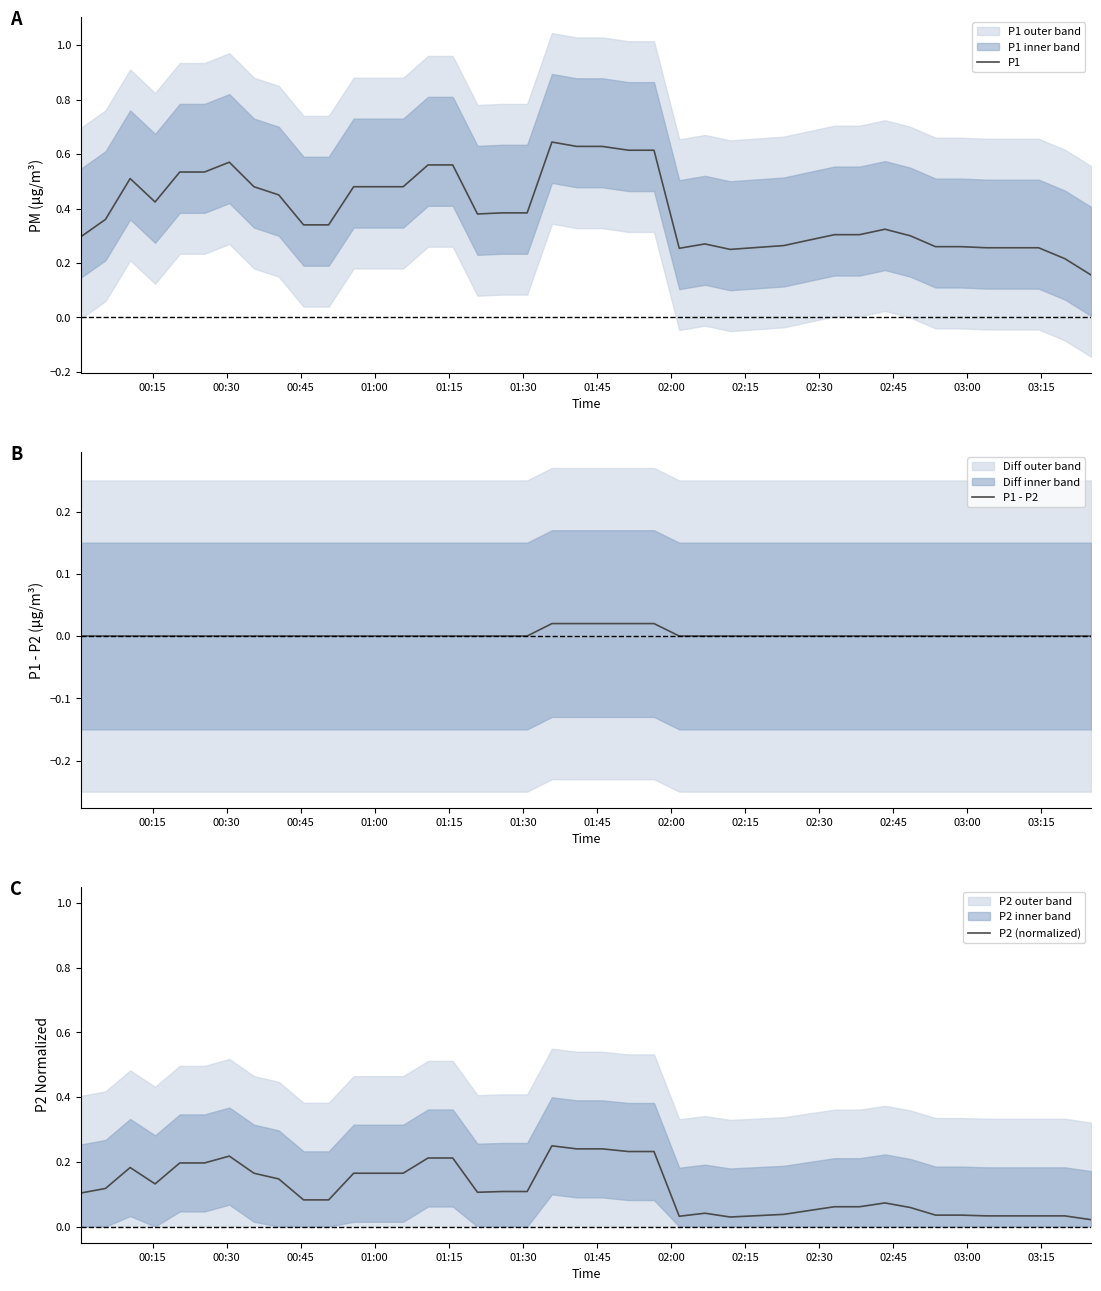

Does the chart display data point markers on the line(s)?

No